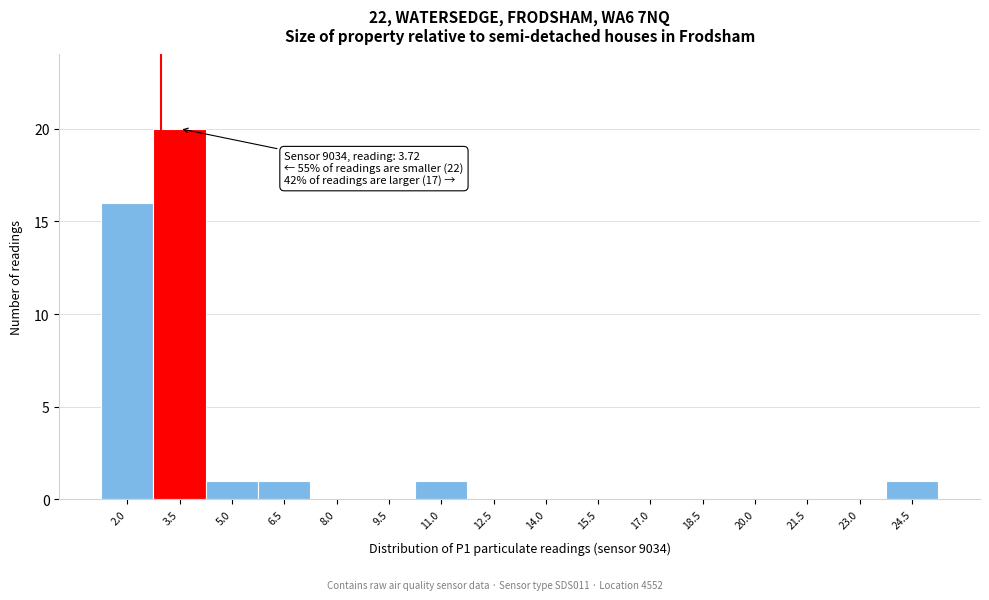

Reading left to right, extract all data points from this chart.

2.0=16	3.5=20	5.0=1	6.5=1	8.0=0	9.5=0	11.0=1	12.5=0	14.0=0	15.5=0	17.0=0	18.5=0	20.0=0	21.5=0	23.0=0	24.5=1